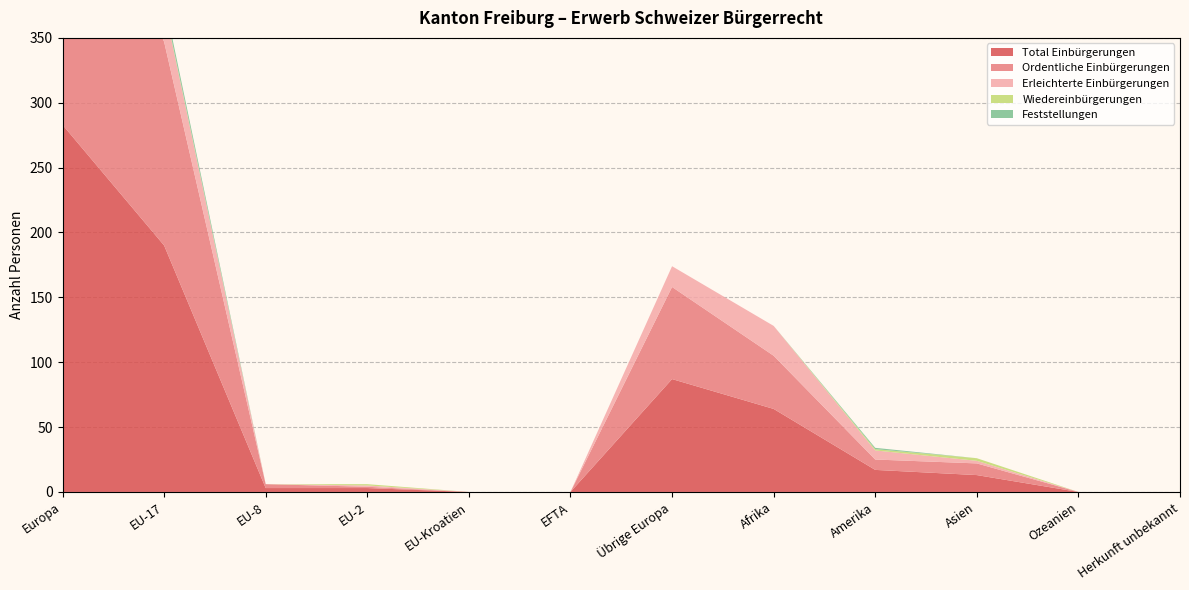

Reading left to right, transcribe all the data shown in this chart.

Total Einbürgerungen: 283	190	3	3	0	0	87	64	17	13	0	0
Ordentliche Einbürgerungen: 232	157	3	1	0	0	71	41	8	9	0	0
Erleichterte Einbürgerungen: 45	28	0	1	0	0	16	23	7	2	0	0
Wiedereinbürgerungen: 2	1	0	1	0	0	0	0	1	2	0	0
Feststellungen: 4	4	0	0	0	0	0	0	1	0	0	0